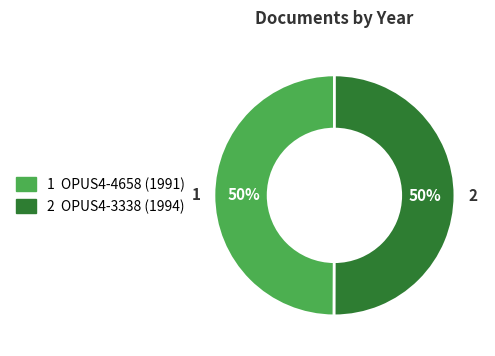

To the nearest percent, what is the average slice percentage?

50%